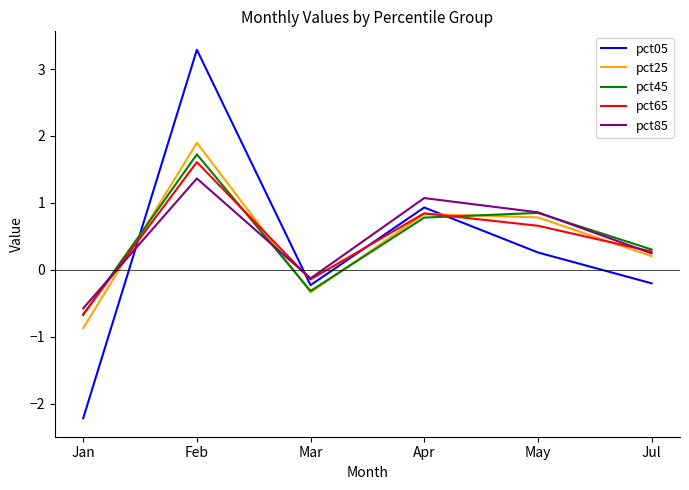

What position from the right is Jan?

6